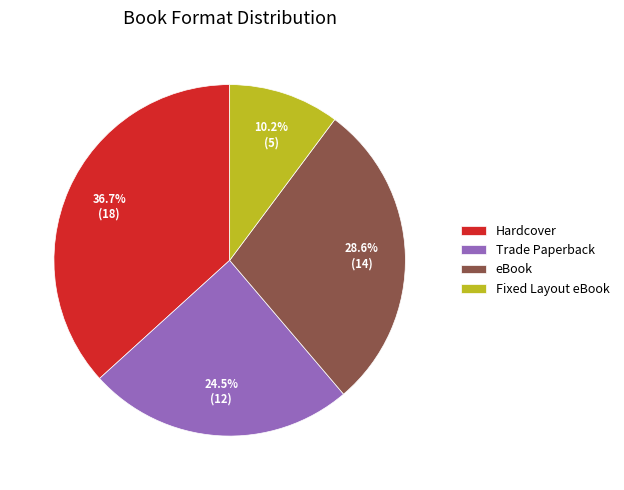

What portion of the pie excludes Hardcover?

63.3%